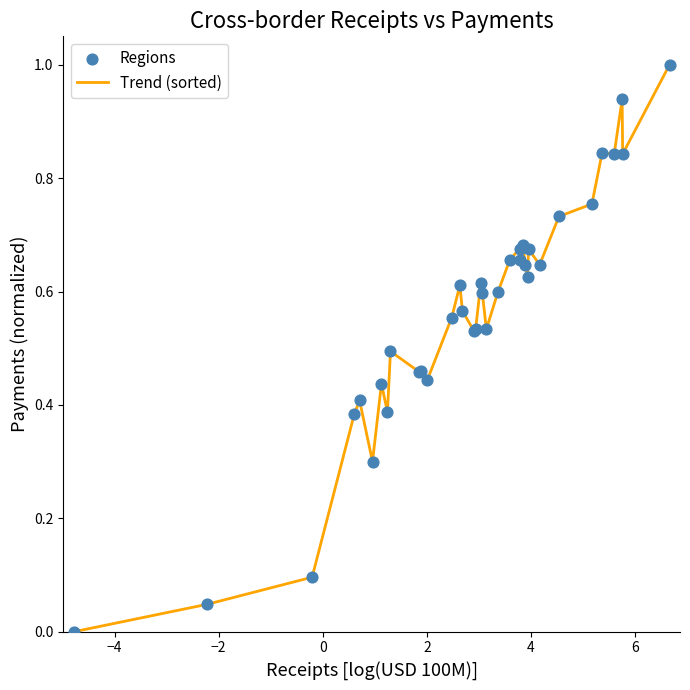

What is the greatest value displayed?

1.0